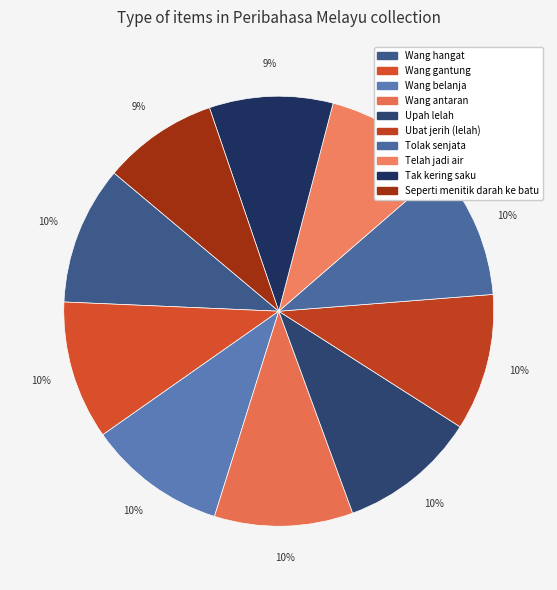

Is Wang gantung the majority of the pie?

No